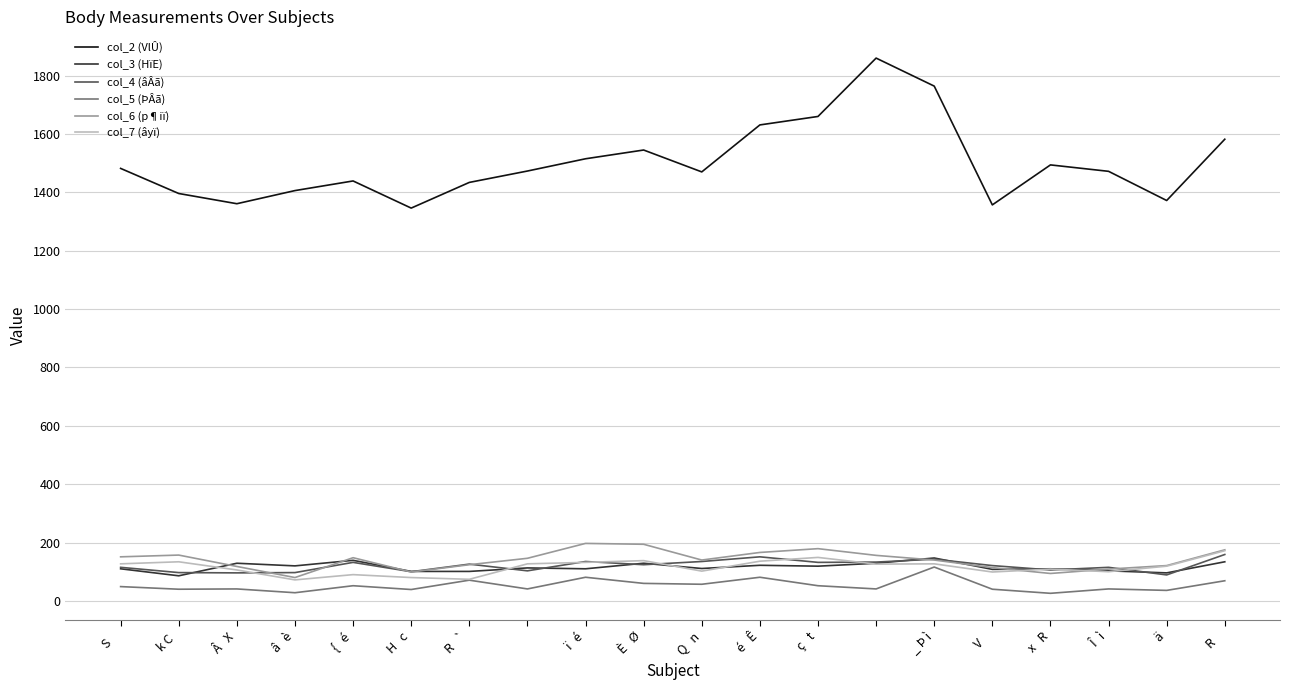

Which series has the largest total across all categories?

col_2 (VlÛ)